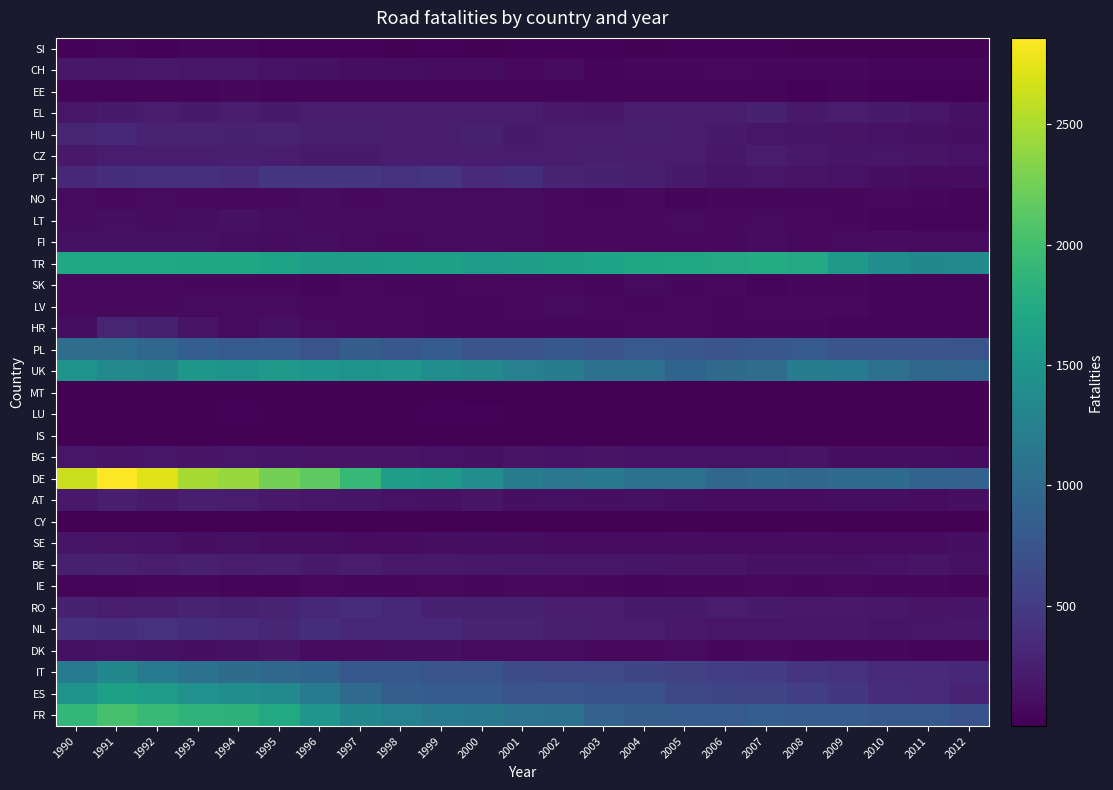

What is the minimum value shown in the chart?

1